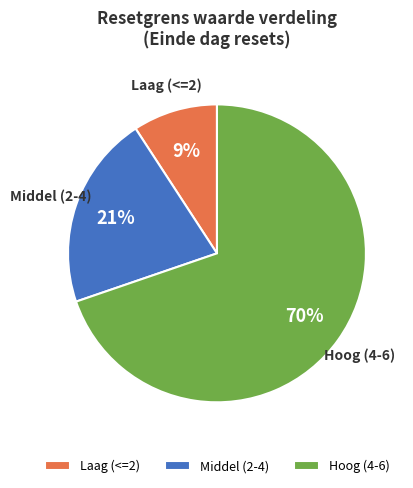

Do Middel (2-4) and Laag (<=2) together represent more than half of the pie?

No